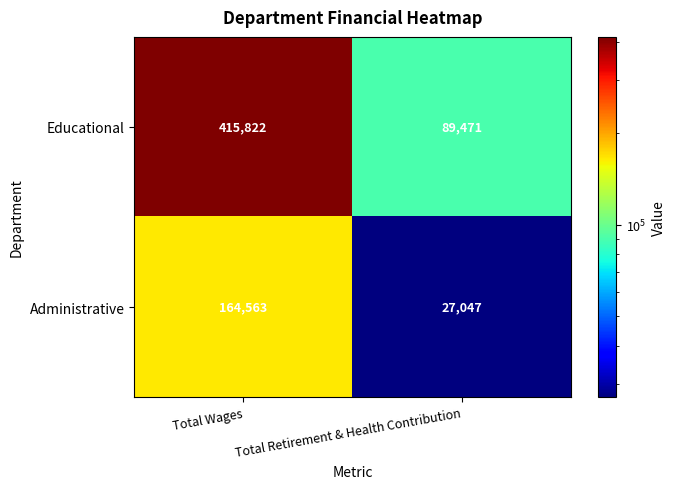

Reading left to right, transcribe all the data shown in this chart.

Educational: 415822	89471
Administrative: 164563	27047